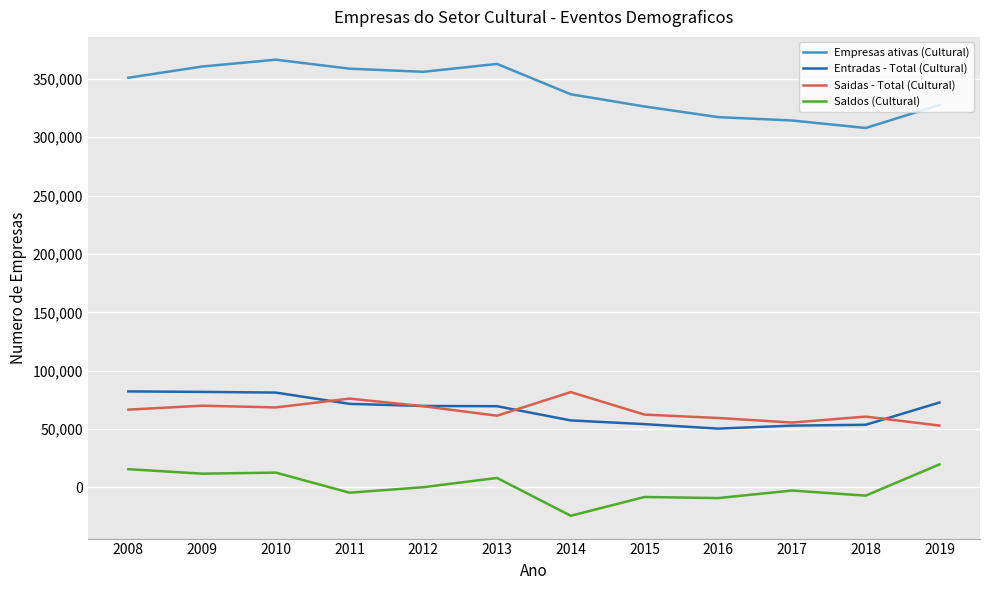

Is this an area chart (filled region under the line)?

No